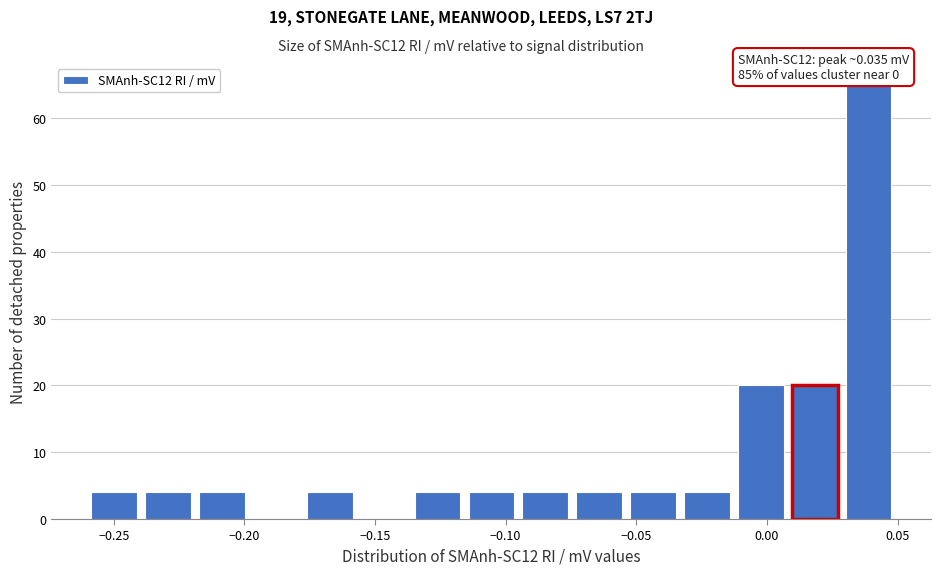

Over which range of the x-axis is the bar tallest?

0.030 to 0.050